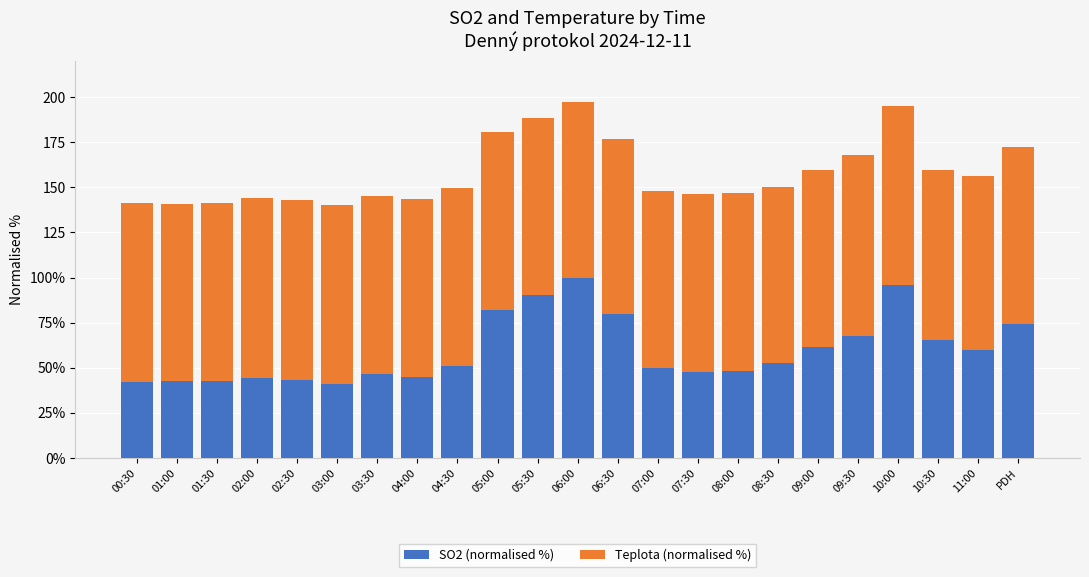

What are all the series names shown in the legend?

SO2 (normalised %), Teplota (normalised %)